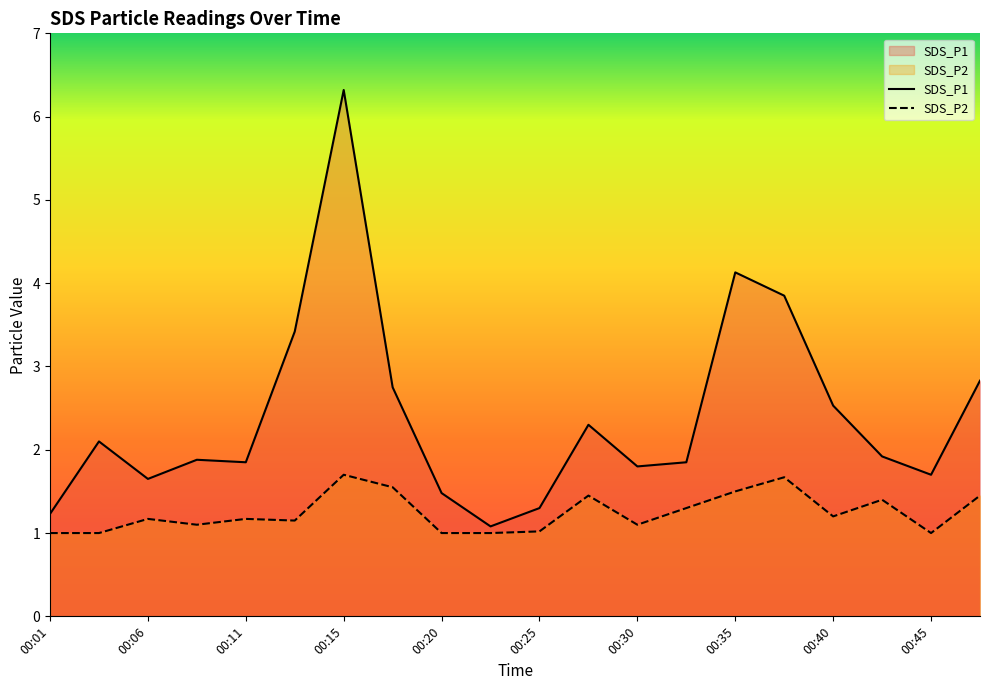

Which series changed the most between 00:20 and 00:30?

SDS_P1